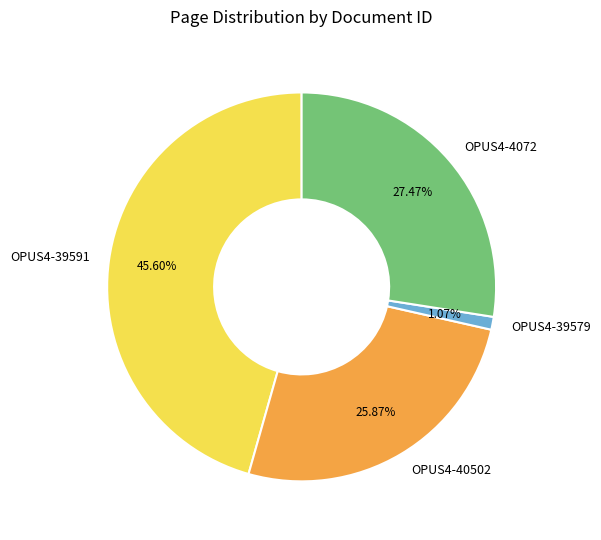

Does any single category account for the majority?

No